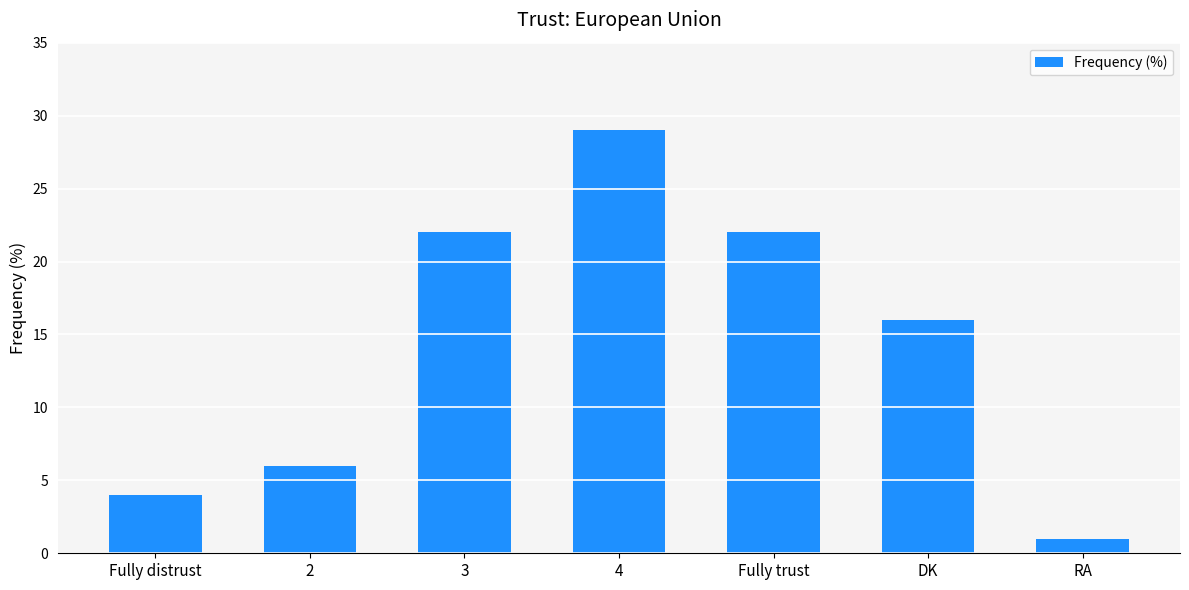

Which has a higher value, Fully distrust or DK?

DK